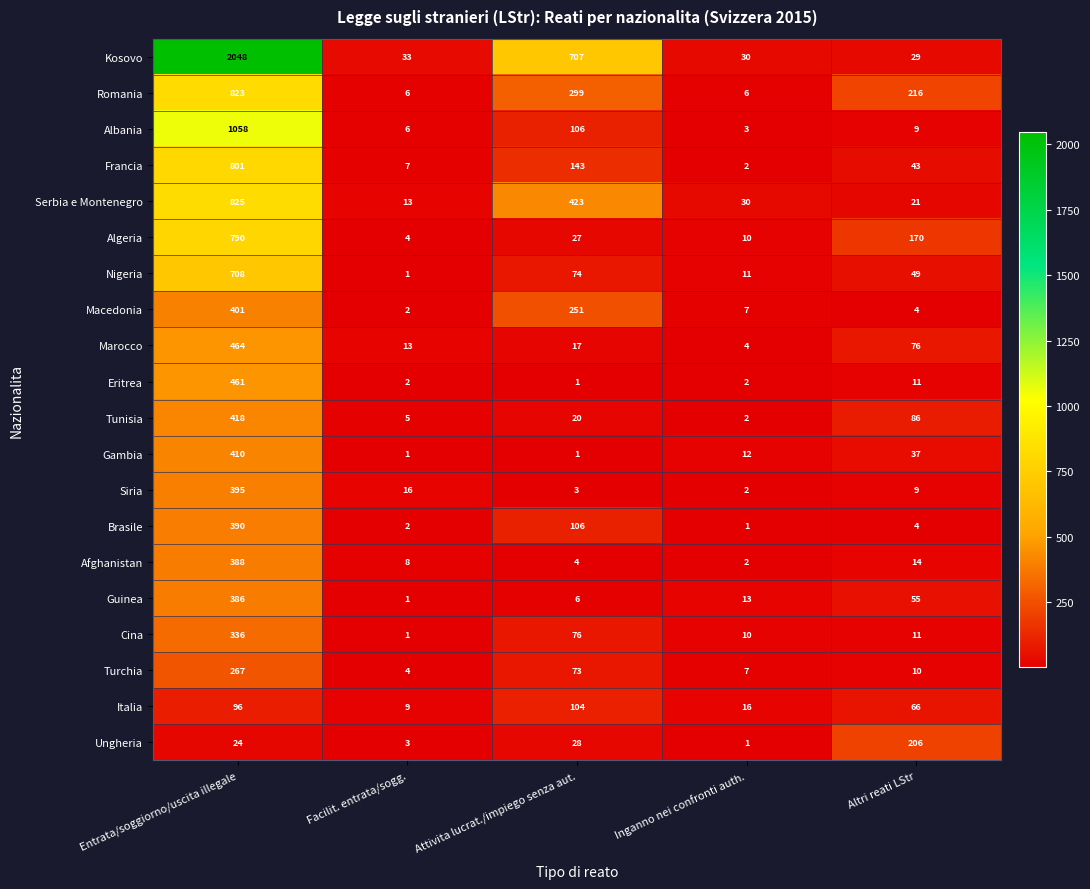

What is the difference between the highest and lowest values at Entrata/soggiorno/uscita illegale?

2024